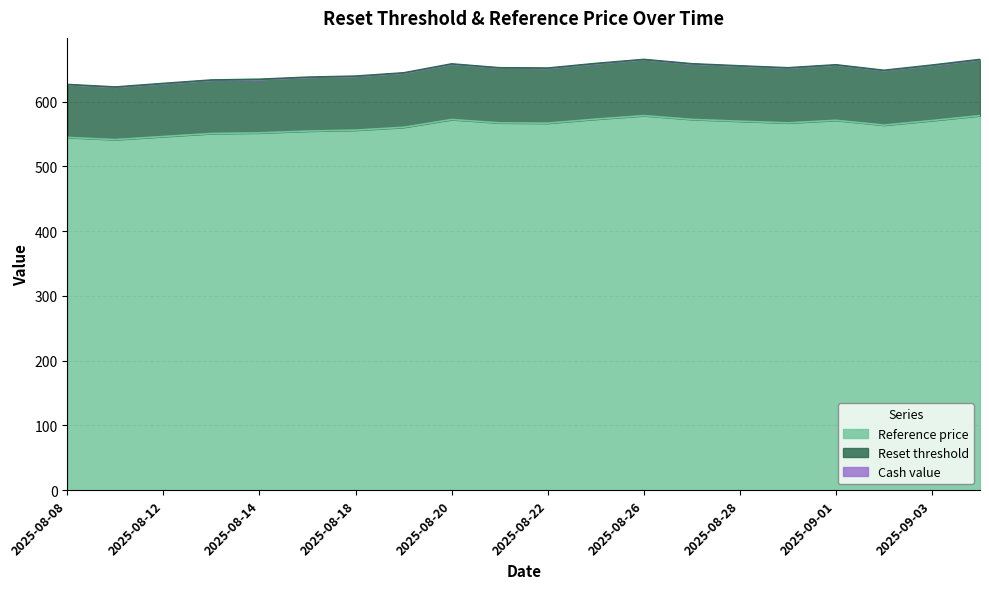

What is the total value across all series at 2025-08-29?

1219.0